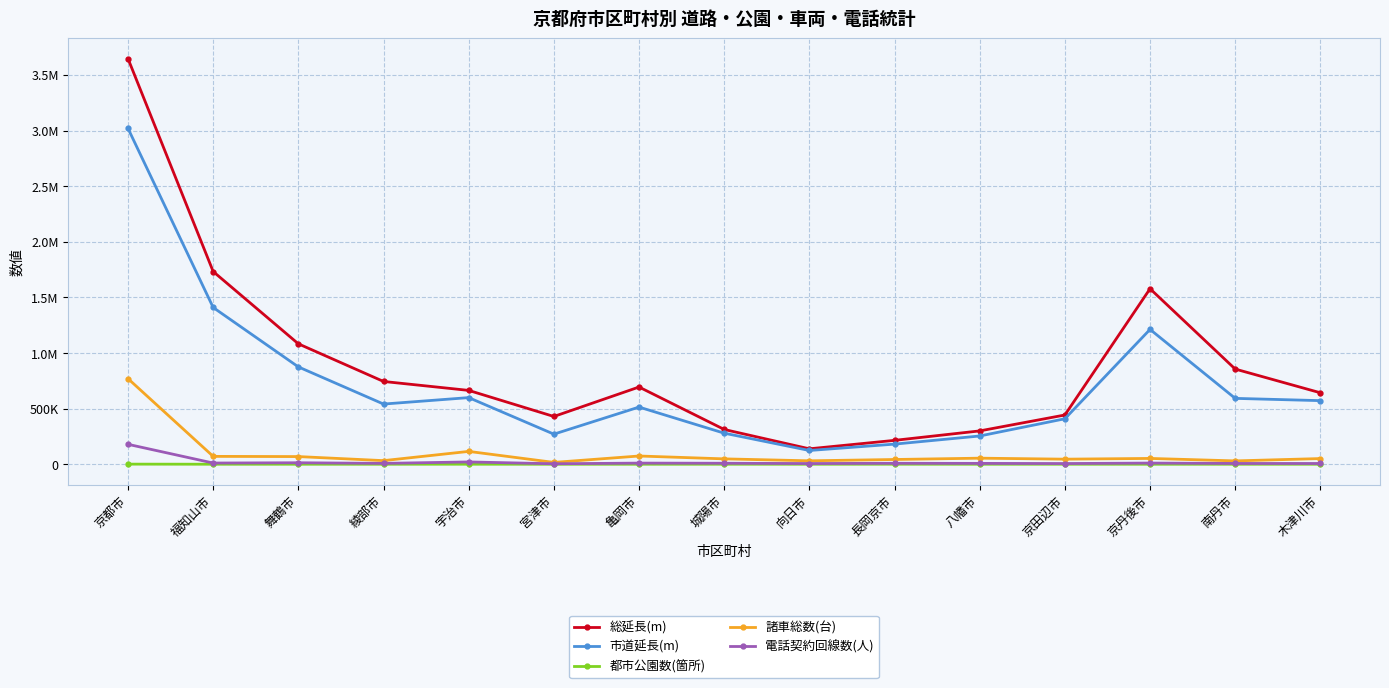

The value of 総延長(m) at 長岡京市 is 99228. True or false?

False